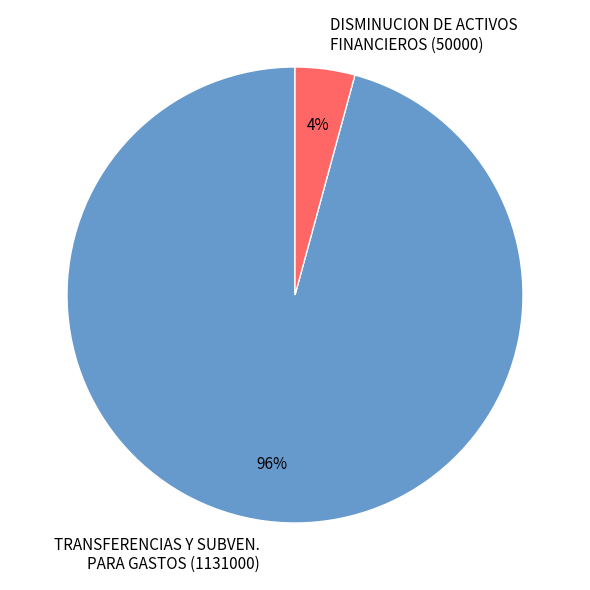

True or false: TRANSFERENCIAS Y SUBVEN. PARA GASTOS accounts for 90% of the total.

False